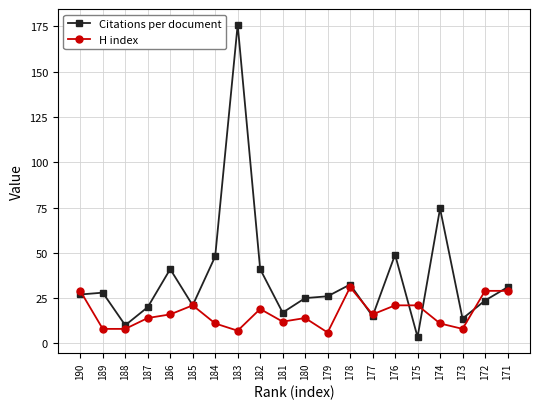

The H index series shows 11.0 at 184. True or false?

True